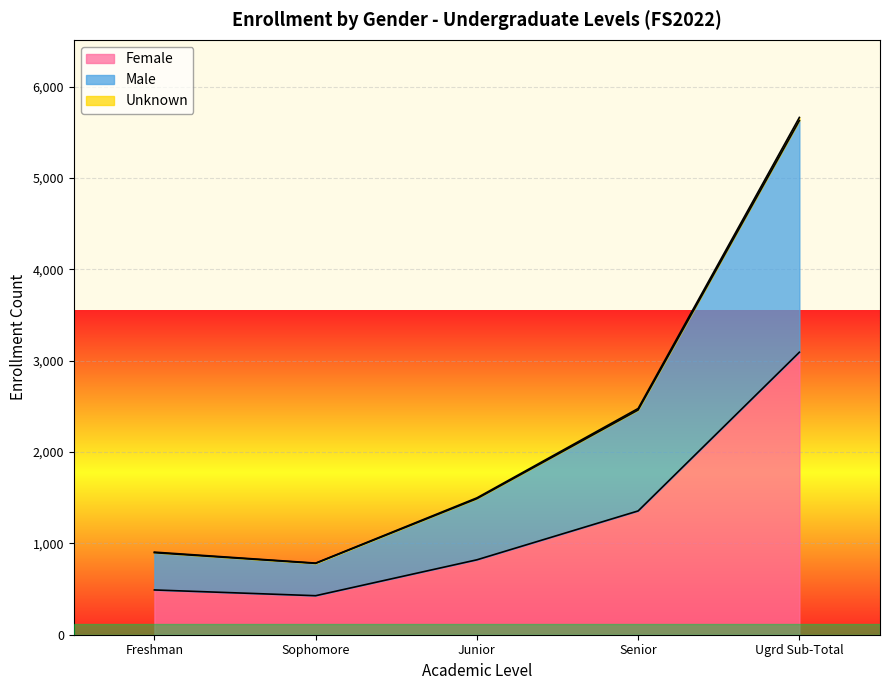

True or false: Unknown has a value of 2476 at Senior.

True